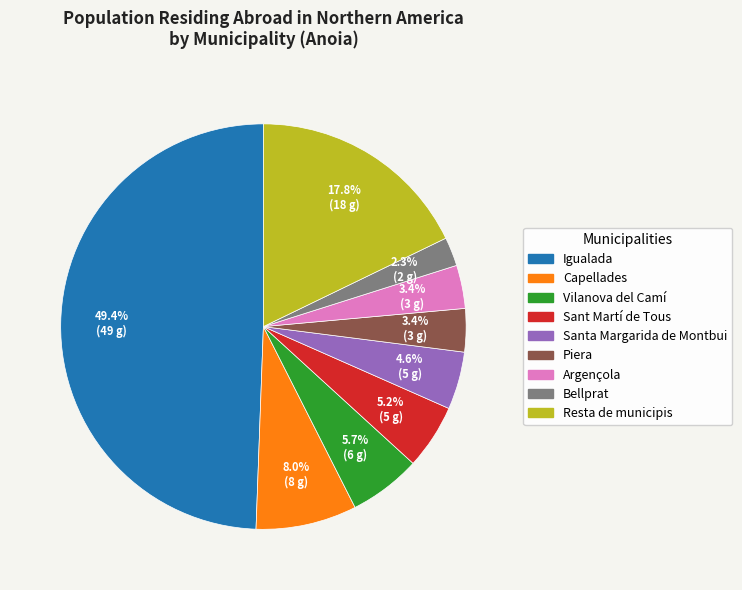

To the nearest percent, what portion does Igualada represent?

49%